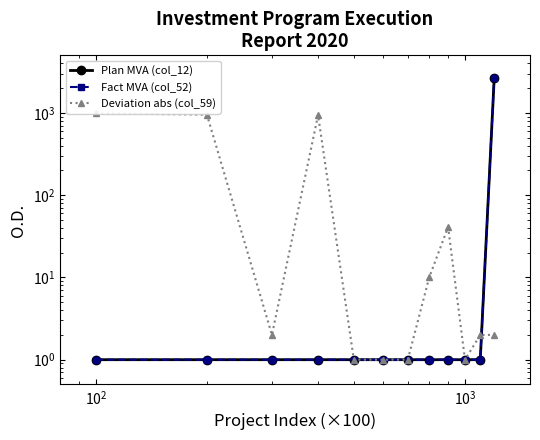

At how many categories does at least one series exceed 1280?

1